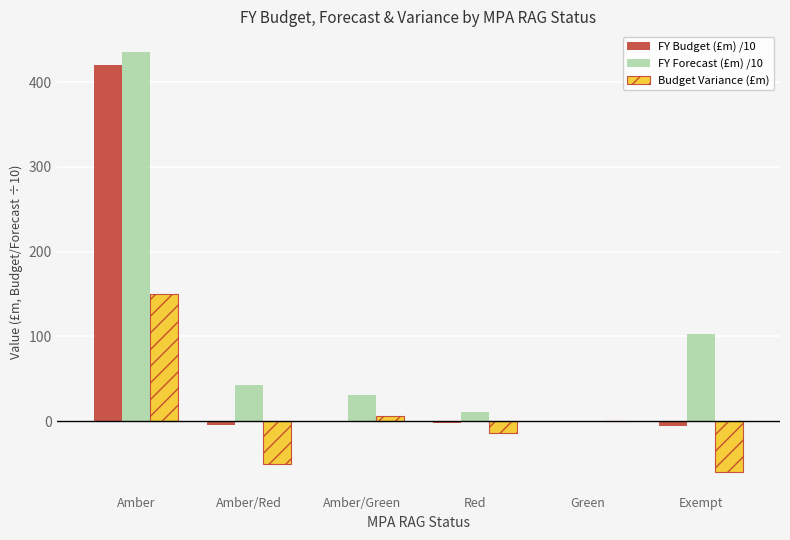

Is it true that FY Forecast (£m) /10 equals 102.9 at Exempt?

True